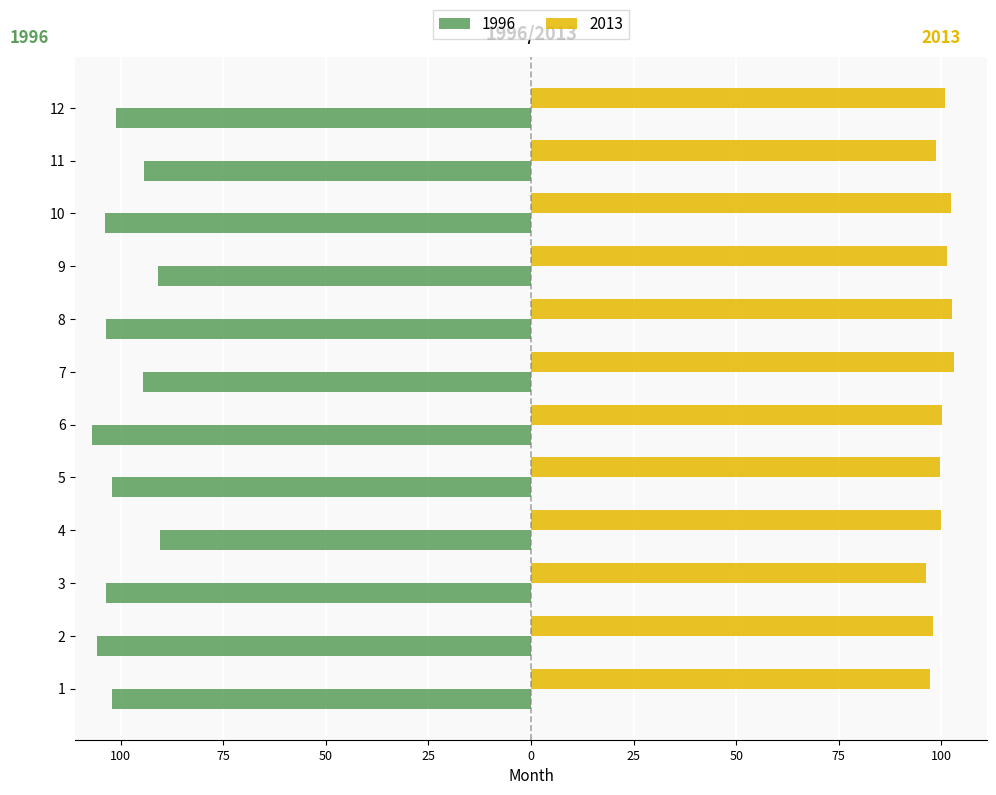

What is the value of the 2013 bar at the 3rd from the left?

96.3